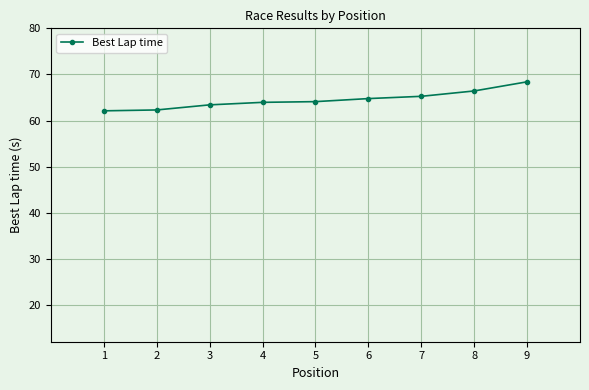

What is the difference between the maximum and minimum values?

6.3